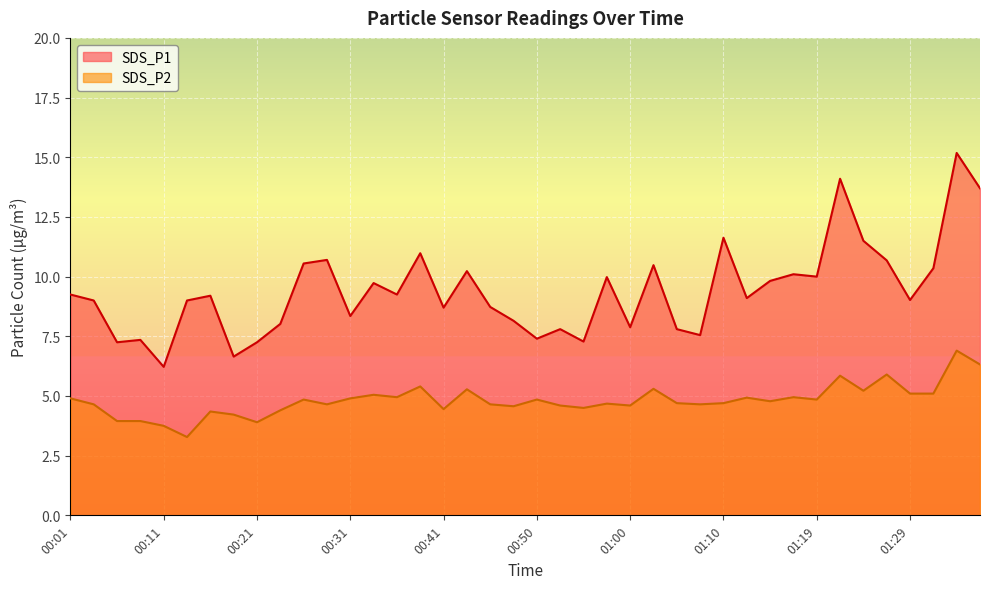

Where is the first local maximum for SDS_P1?

00:09